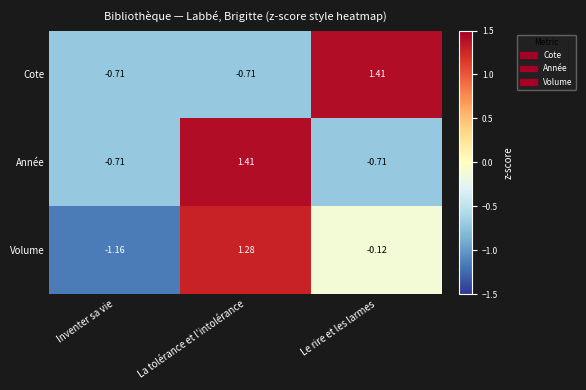

What is the total value across all series at La tolérance et l’intolérance?

2.0